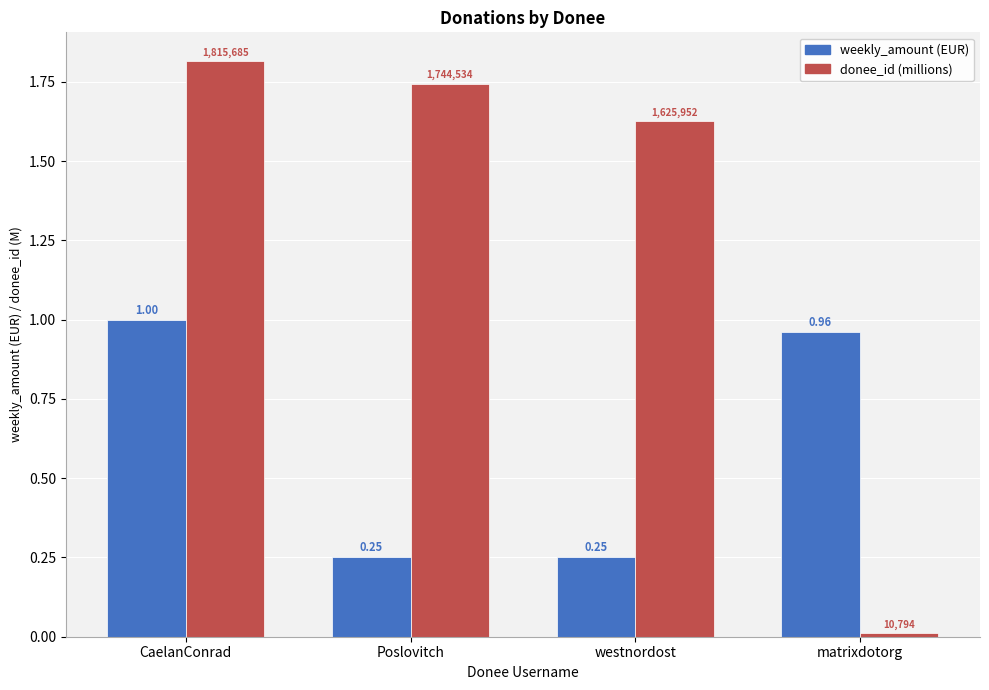

What is the sum of all weekly_amount (EUR) values?

2.5